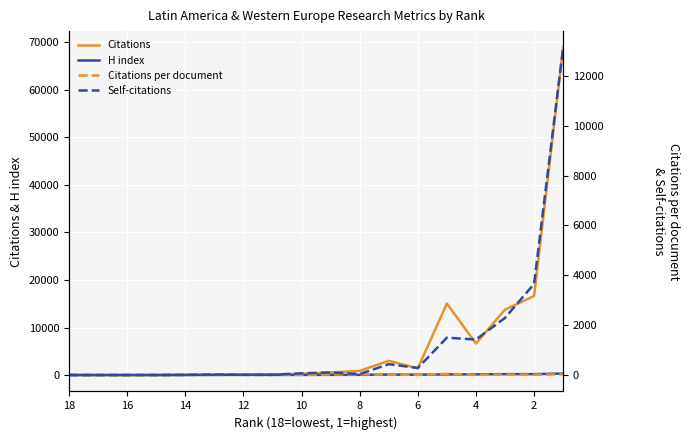

Reading right to left, transcribe all the data shown in this chart.

Citations: 68856.0	16623.0	13759.0	6629.0	15045.0	1417.0	2992.0	881.0	559.0	257.0	173.0	97.0	94.0	55.0	5.0	2.0	0.0	12.0
H index: 312.0	196.0	191.0	146.0	142.0	78.0	102.0	51.0	56.0	36.0	40.0	53.0	31.0	20.0	8.0	16.0	12.0	9.0
Citations per document: 27.2	16.4	18.9	11.9	50.3	7.2	16.1	26.7	22.4	11.2	10.2	10.8	10.4	11.0	1.7	1.0	0.0	12.0
Self-citations: 13139.0	3657.0	2294.0	1425.0	1500.0	285.0	436.0	40.0	106.0	71.0	10.0	9.0	21.0	6.0	2.0	1.0	0.0	0.0